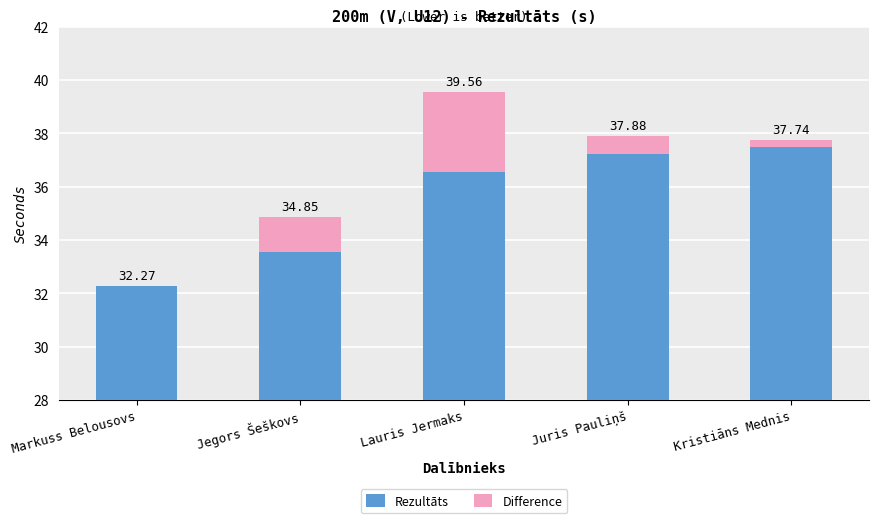

What value does the Rezultāts series have at Kristiāns Mednis?

37.5